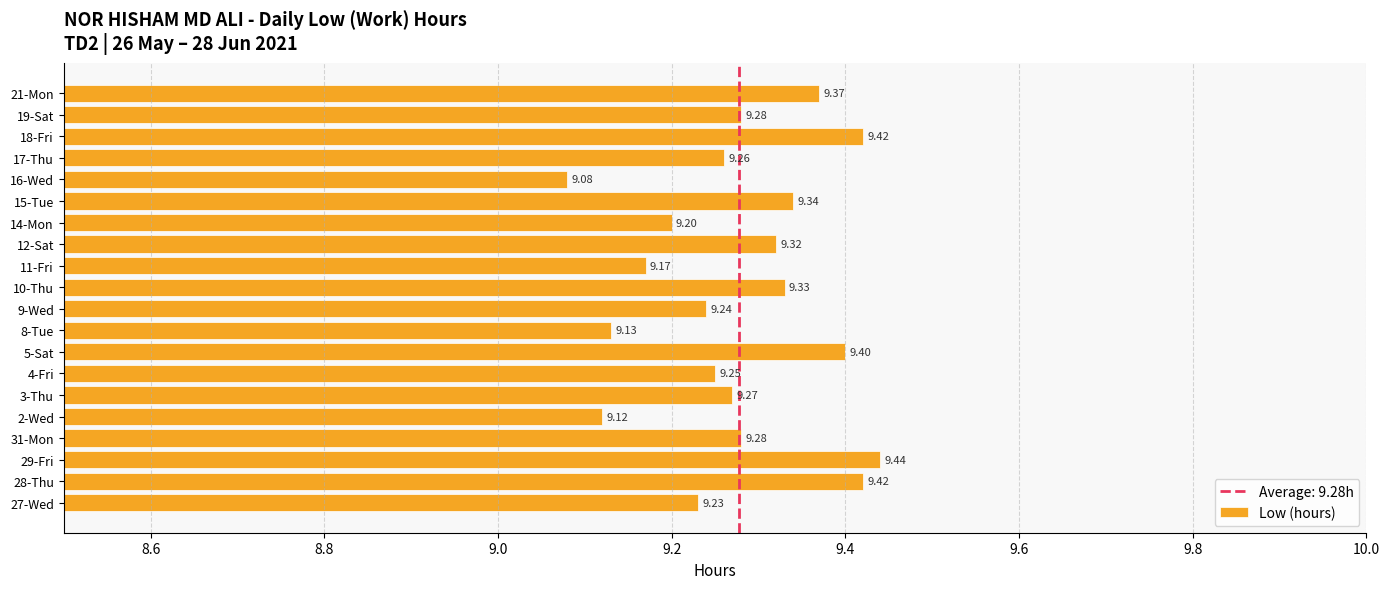

Between 18-Fri and 12-Sat, which is larger?

18-Fri